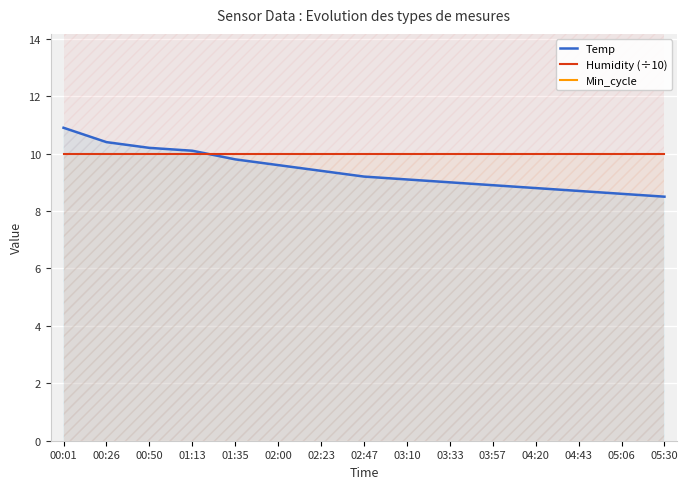

What is the highest value of the Temp series?

10.9